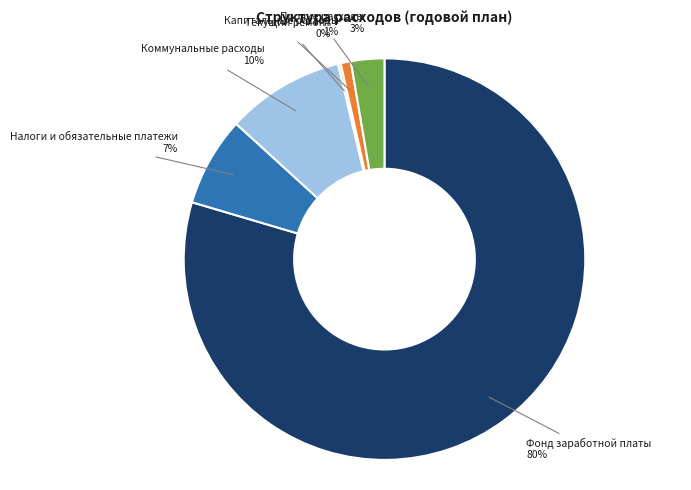

To the nearest percent, what is the average slice percentage?

17%